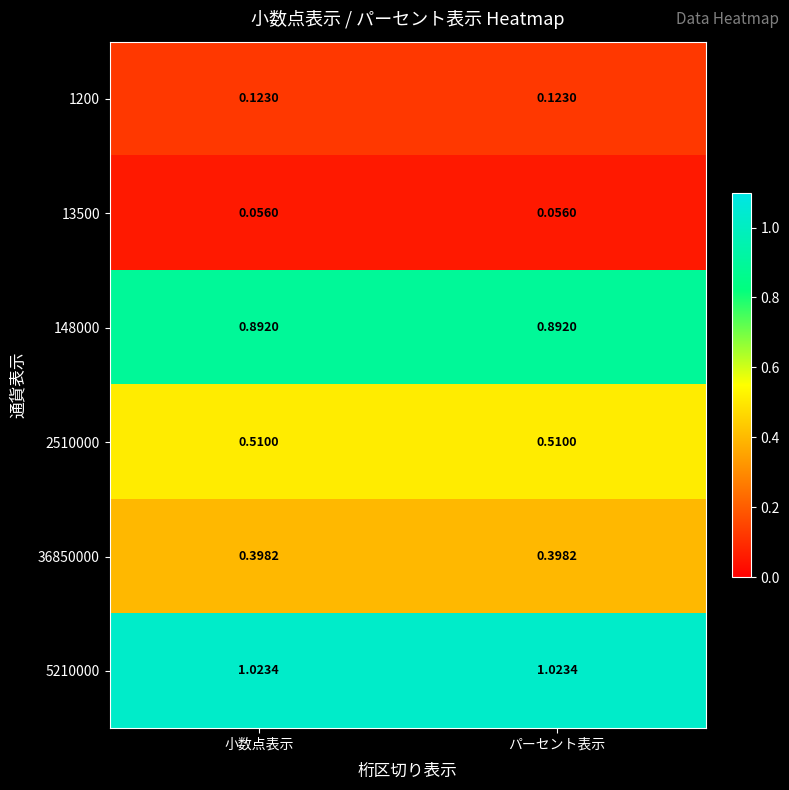

Is the value of 13500 at パーセント表示 greater than the value of 2510000 at パーセント表示?

No